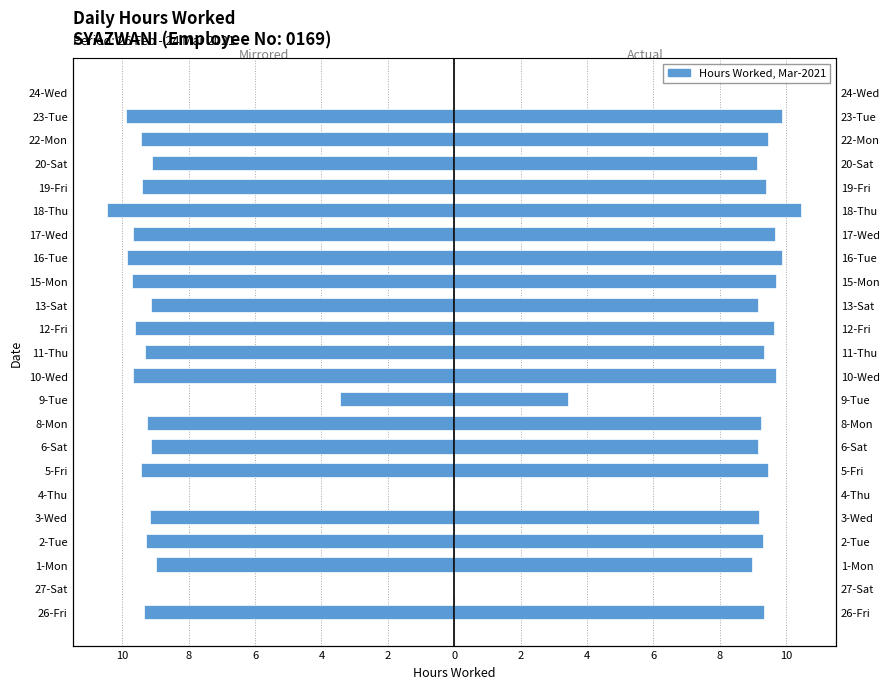

What is the label of the 14th bar from the left?

13-Sat